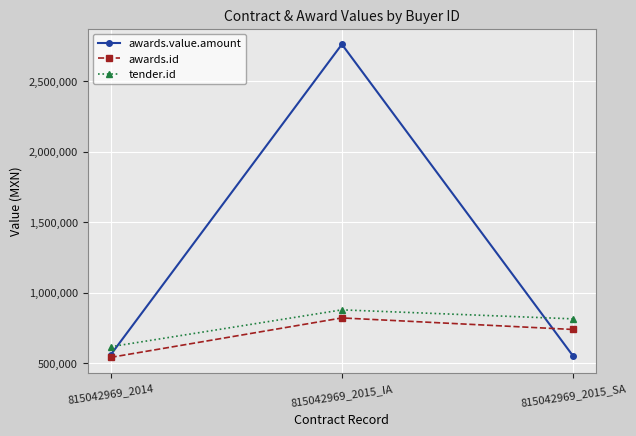

Rank the categories by awards.id value from highest to lowest.

815042969_2015_IA, 815042969_2015_SA, 815042969_2014